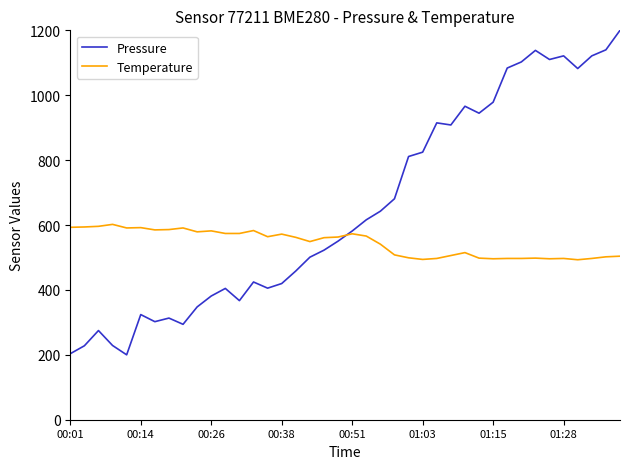

What is the minimum value shown in the chart?

200.0